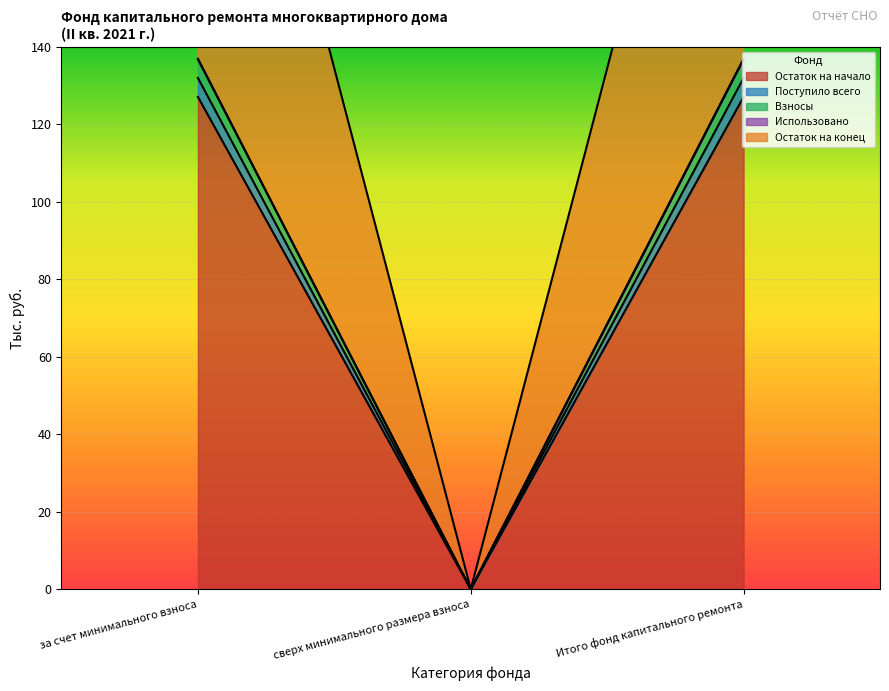

What is the total value across all series at за счет минимального взноса?

665.1